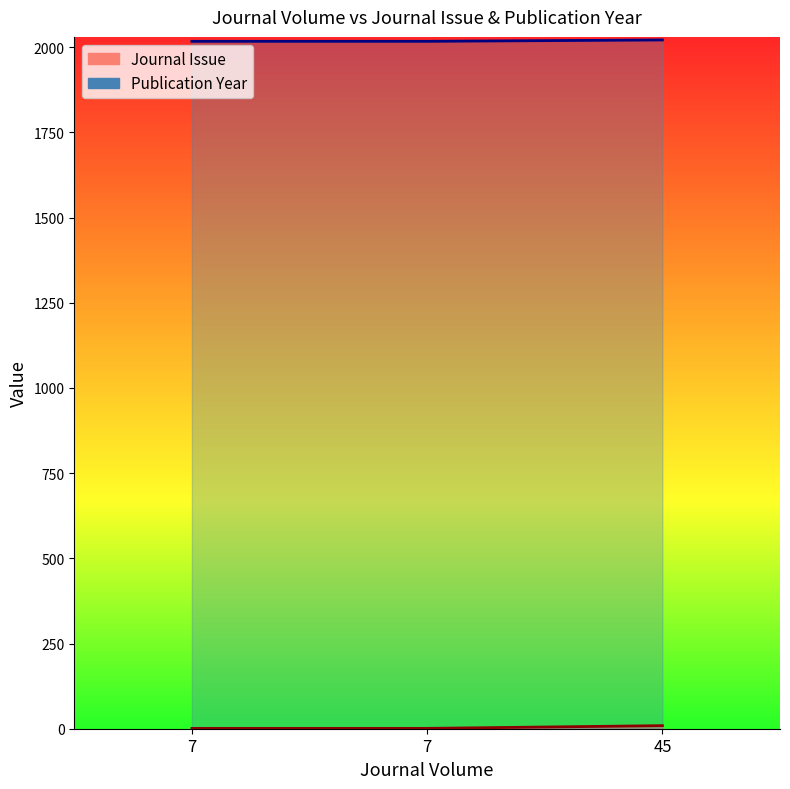

What is the total value across all series at 7?

2018